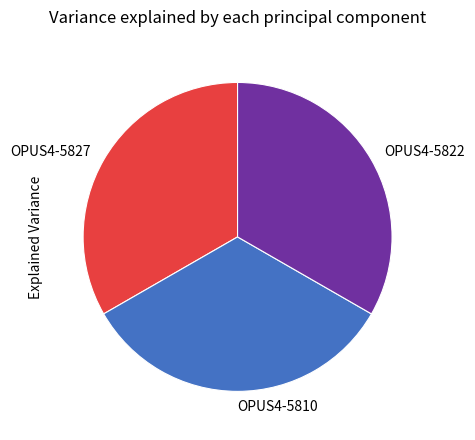

What is the ratio of the value at OPUS4-5810 to the value at OPUS4-5822?

1.0